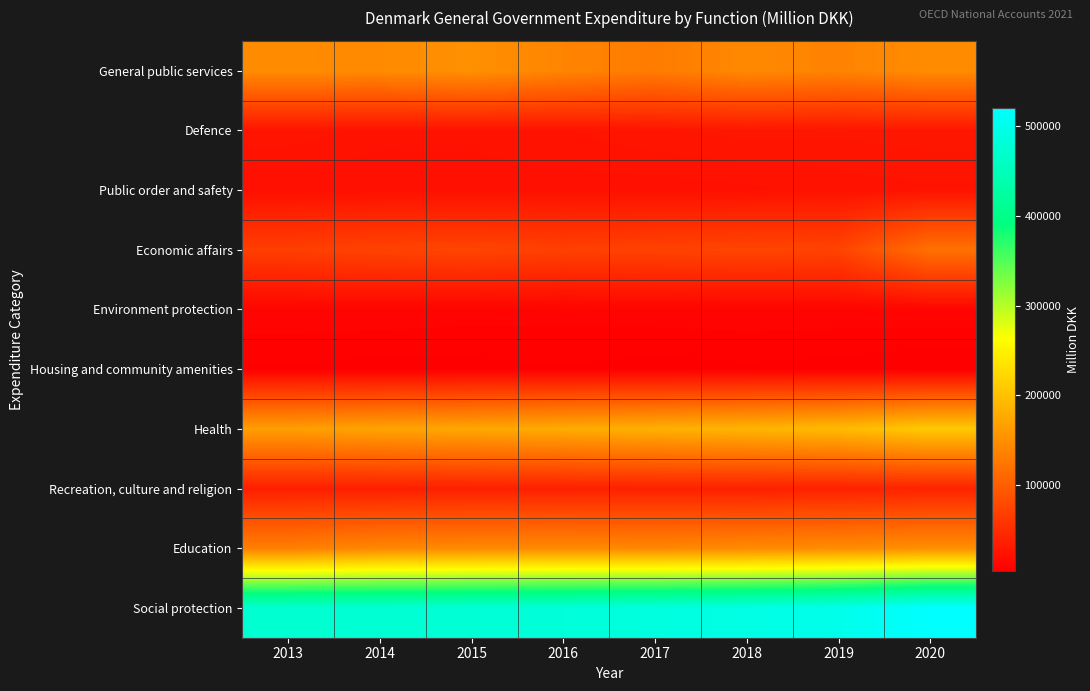

Rank the series at 2017 from highest to lowest value.

Social protection, Health, Education, General public services, Economic affairs, Recreation, culture and religion, Defence, Public order and safety, Environment protection, Housing and community amenities